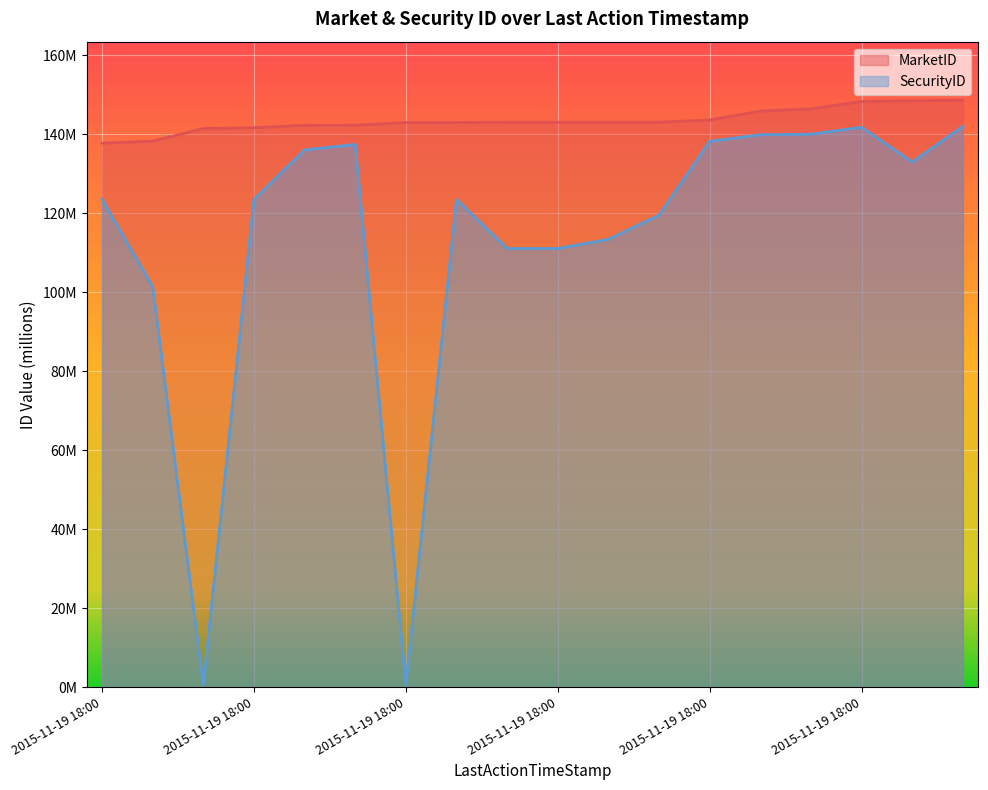

At which label is MarketID closest to 143?

2015-11-19 18:00